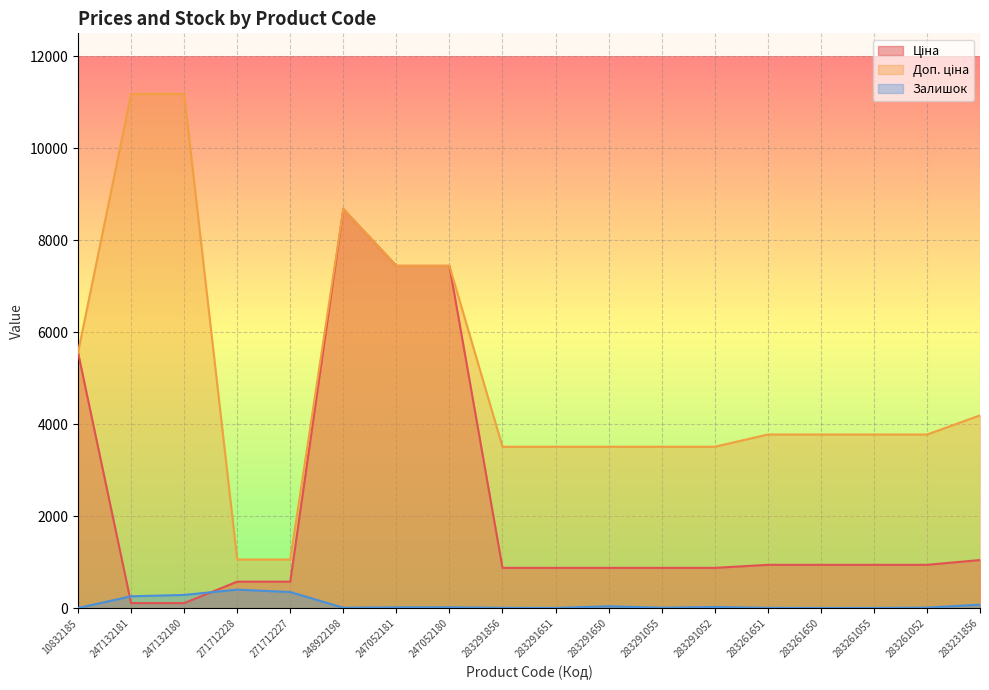

True or false: Залишок has a value of 19.5 at 283261052.

False